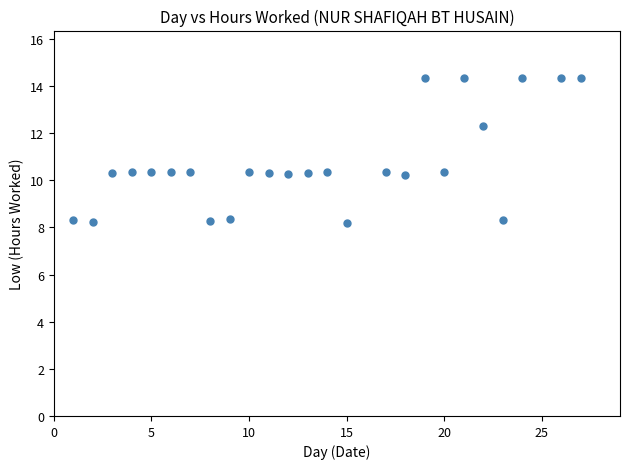

What is the range of X values (max minus min)?

26.0